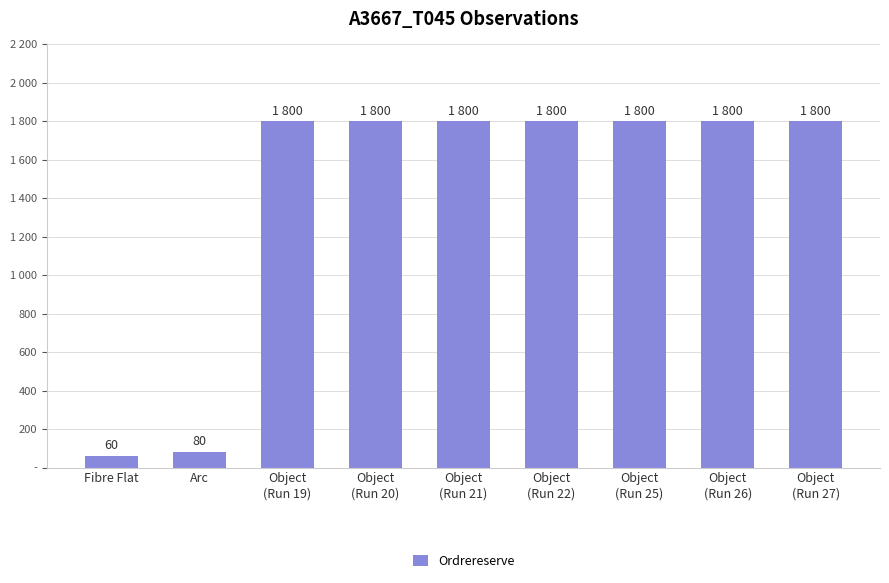

Reading left to right, transcribe all the data shown in this chart.

Fibre Flat=60	Arc=80	Object
(Run 19)=1800	Object
(Run 20)=1800	Object
(Run 21)=1800	Object
(Run 22)=1800	Object
(Run 25)=1800	Object
(Run 26)=1800	Object
(Run 27)=1800